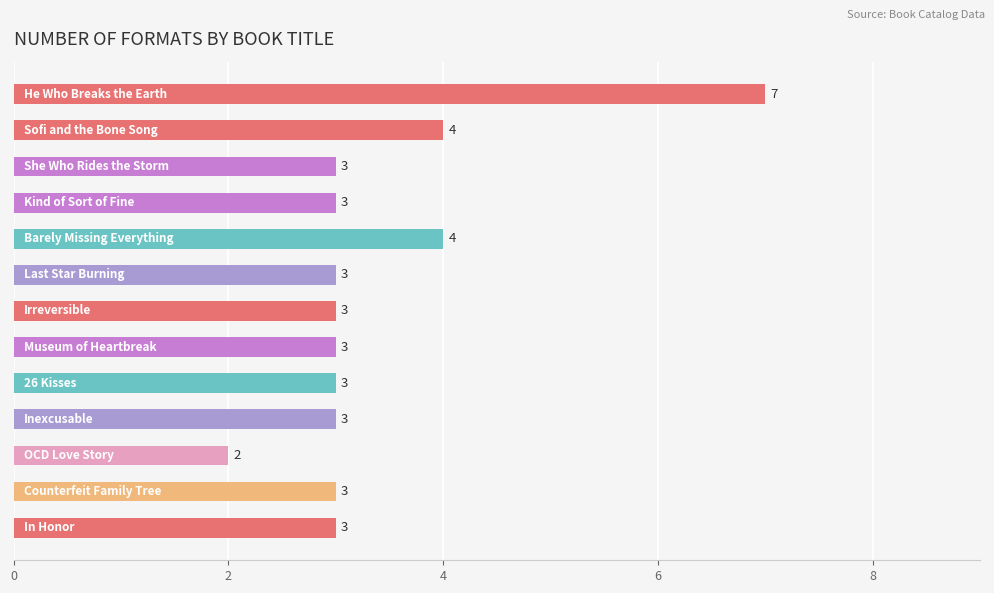

How many values are between 3 and 4?

11